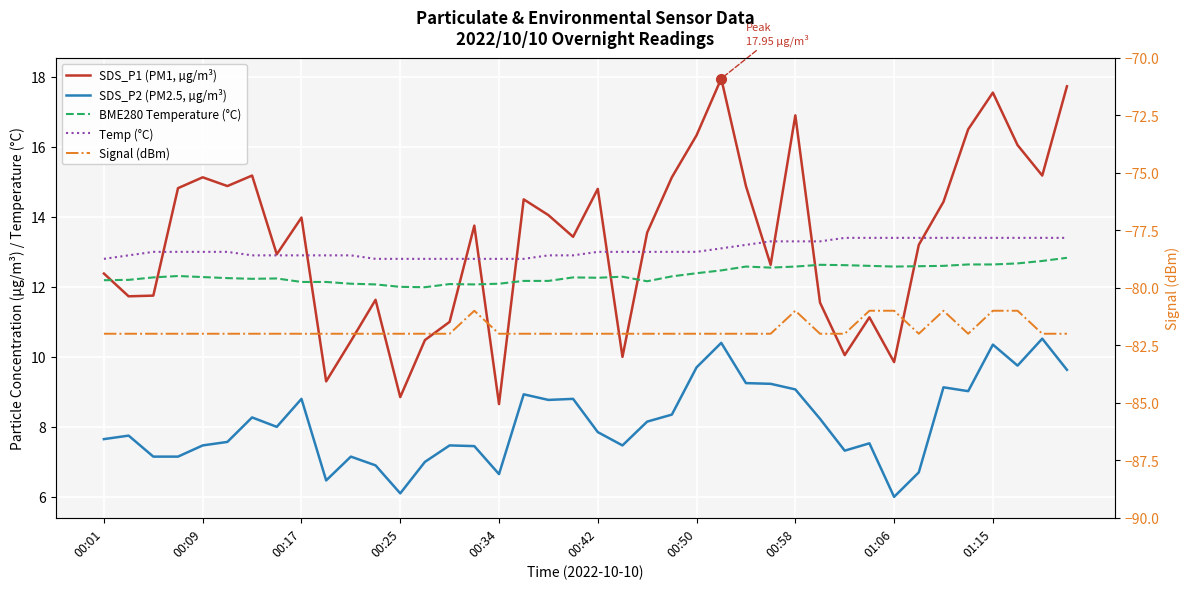

What is the smallest value displayed?

-82.0